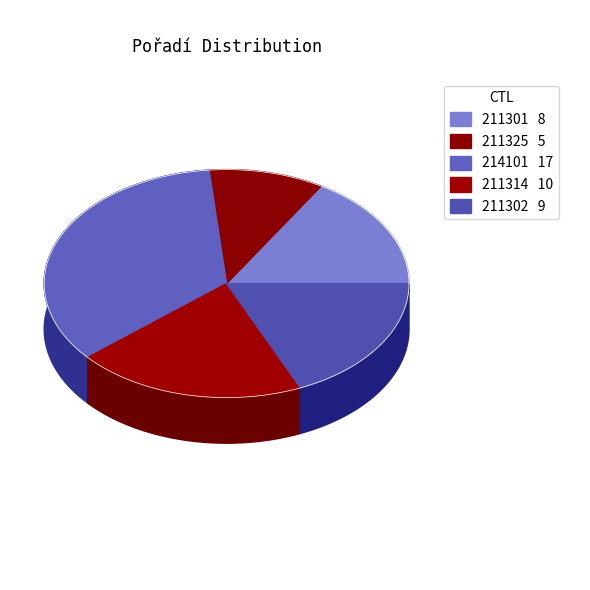

Between 211314 and 214101, which is larger?

214101